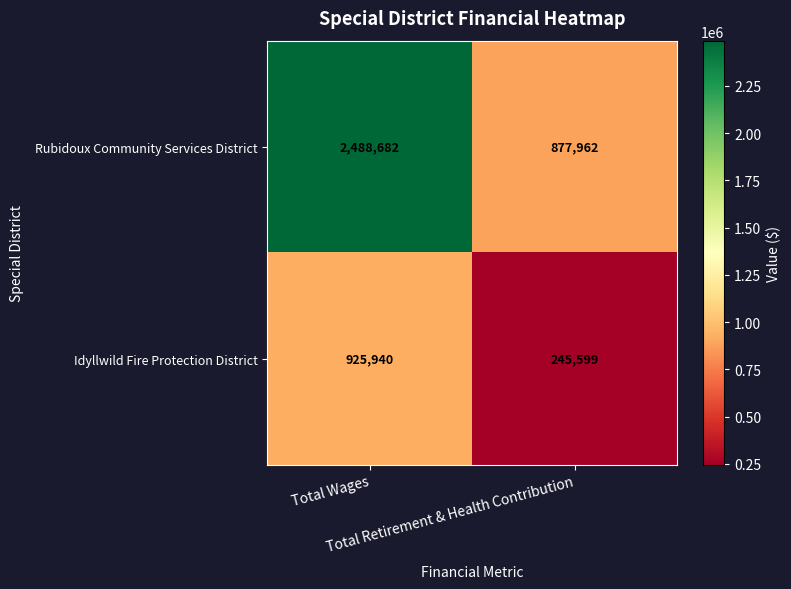

List the series in order of their peak value, highest first.

Rubidoux Community Services District, Idyllwild Fire Protection District